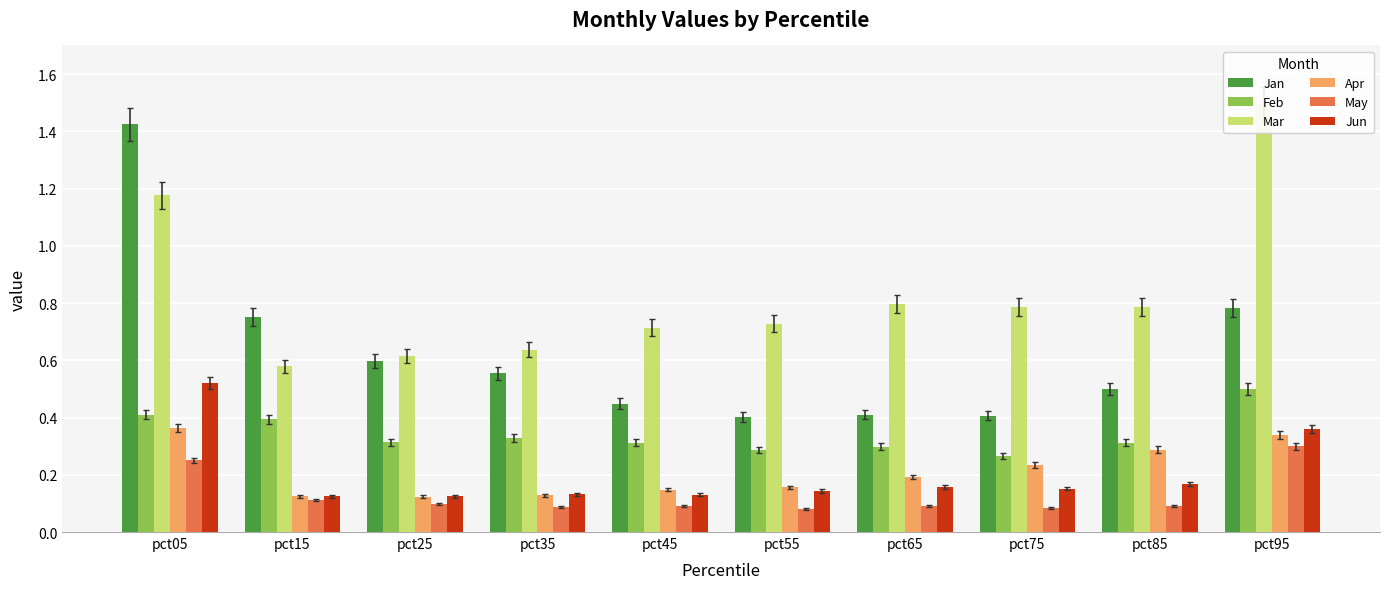

Reading left to right, extract all data points from this chart.

Jan: pct05=1.4	pct15=0.8	pct25=0.6	pct35=0.6	pct45=0.4	pct55=0.4	pct65=0.4	pct75=0.4	pct85=0.5	pct95=0.8
Feb: pct05=0.4	pct15=0.4	pct25=0.3	pct35=0.3	pct45=0.3	pct55=0.3	pct65=0.3	pct75=0.3	pct85=0.3	pct95=0.5
Mar: pct05=1.2	pct15=0.6	pct25=0.6	pct35=0.6	pct45=0.7	pct55=0.7	pct65=0.8	pct75=0.8	pct85=0.8	pct95=1.5
Apr: pct05=0.4	pct15=0.1	pct25=0.1	pct35=0.1	pct45=0.1	pct55=0.2	pct65=0.2	pct75=0.2	pct85=0.3	pct95=0.3
May: pct05=0.3	pct15=0.1	pct25=0.1	pct35=0.1	pct45=0.1	pct55=0.1	pct65=0.1	pct75=0.1	pct85=0.1	pct95=0.3
Jun: pct05=0.5	pct15=0.1	pct25=0.1	pct35=0.1	pct45=0.1	pct55=0.1	pct65=0.2	pct75=0.2	pct85=0.2	pct95=0.4